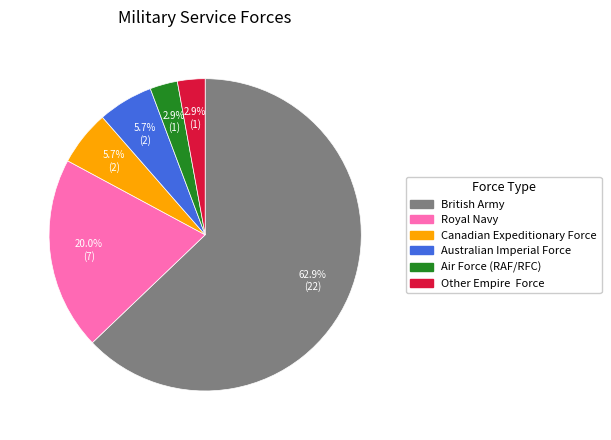

Is there a majority slice in this chart?

Yes